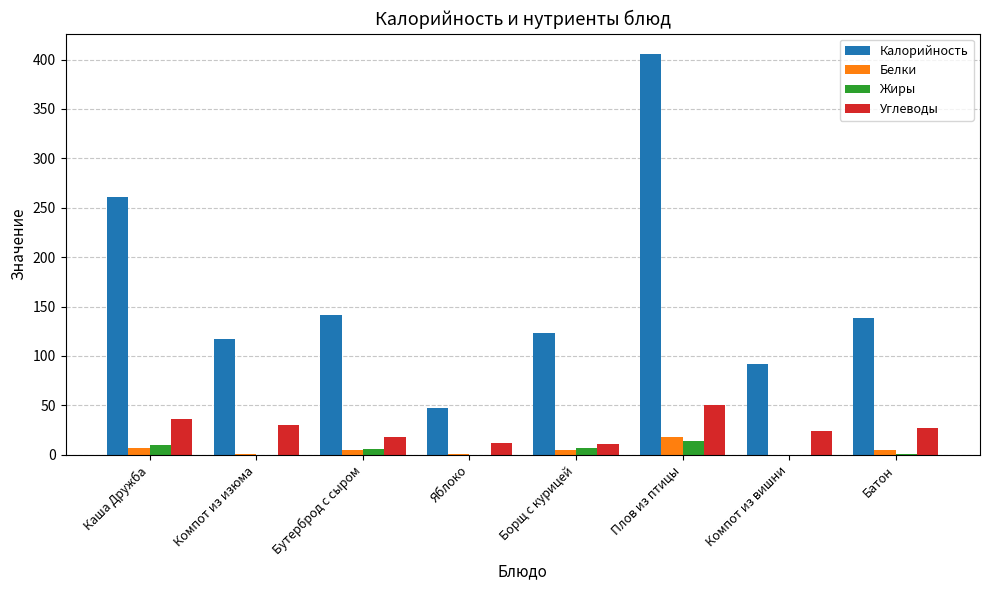

Where does the Белки series first go above 4?

Каша Дружба